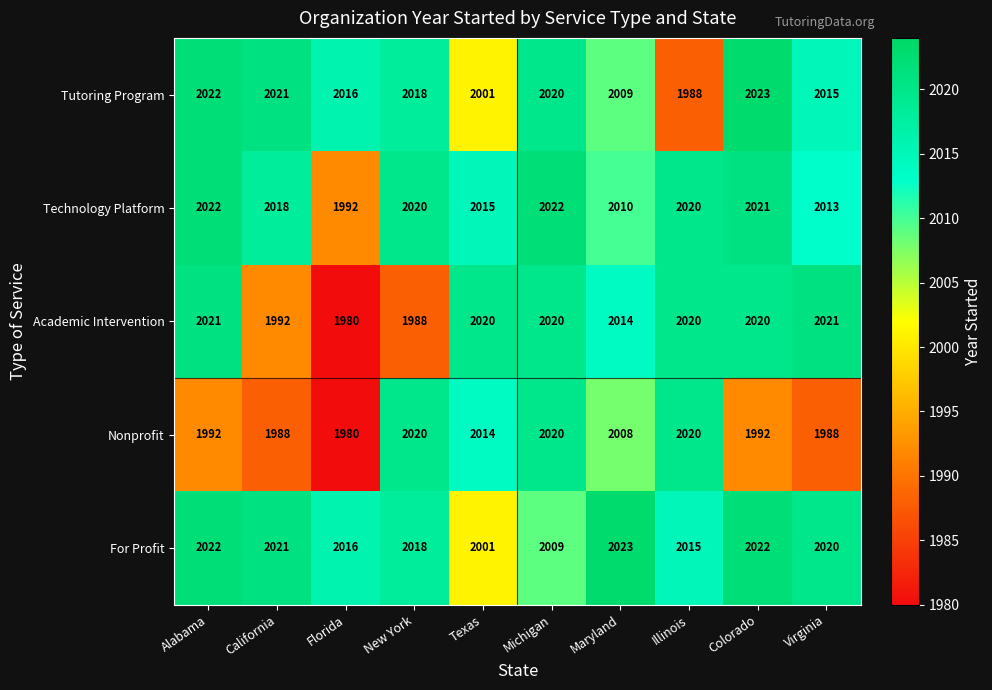

What value does the Tutoring Program series have at Michigan, to the nearest 10?

2020